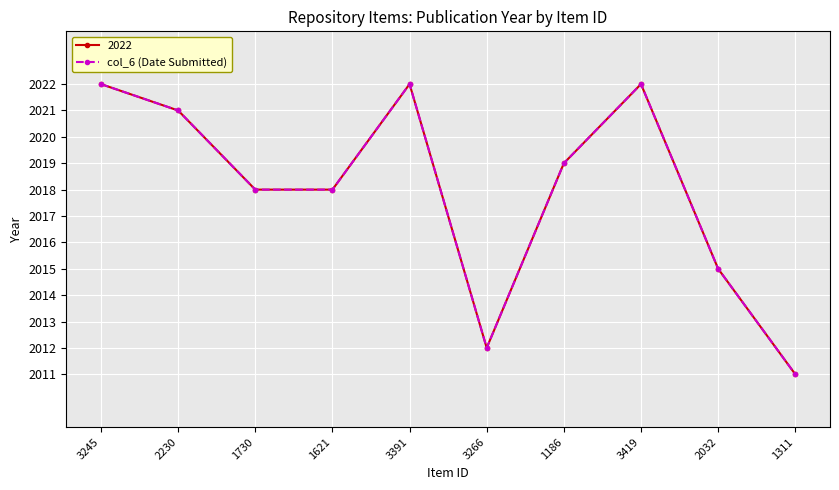

Does the chart have visible grid lines?

Yes